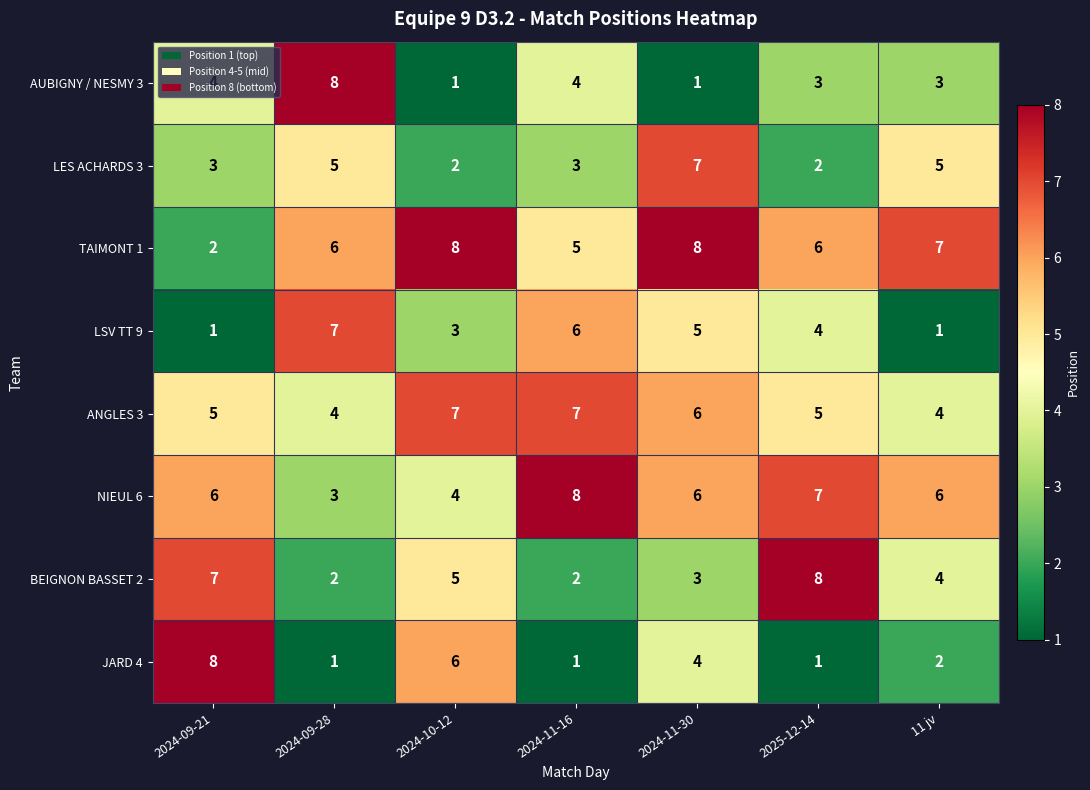

Which series has the largest total across all categories?

TAIMONT 1